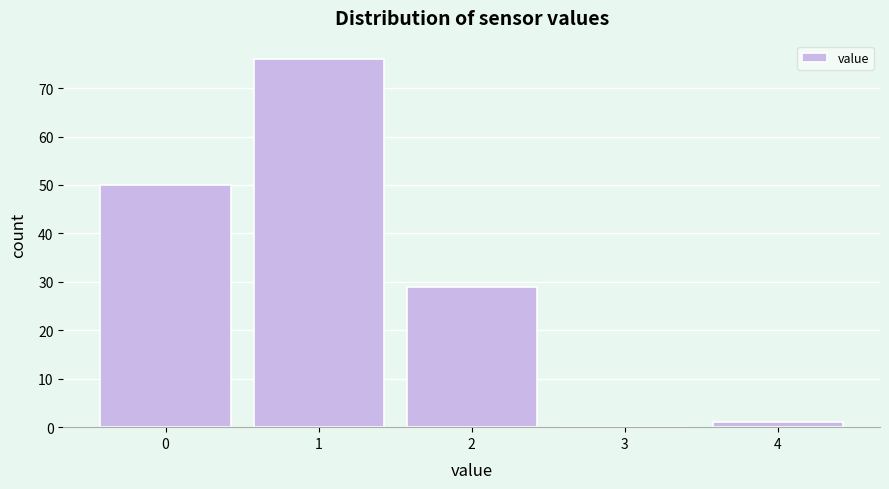

Reading left to right, transcribe this chart: for each bar, give the range it covers on the x-axis and its height. The values are not printed on the chart, so give them approximately, as read against the axis.

-0.5 to 0.5: 50
0.5 to 1.5: 76
1.5 to 2.5: 29
2.5 to 3.5: 0
3.5 to 4.5: 1